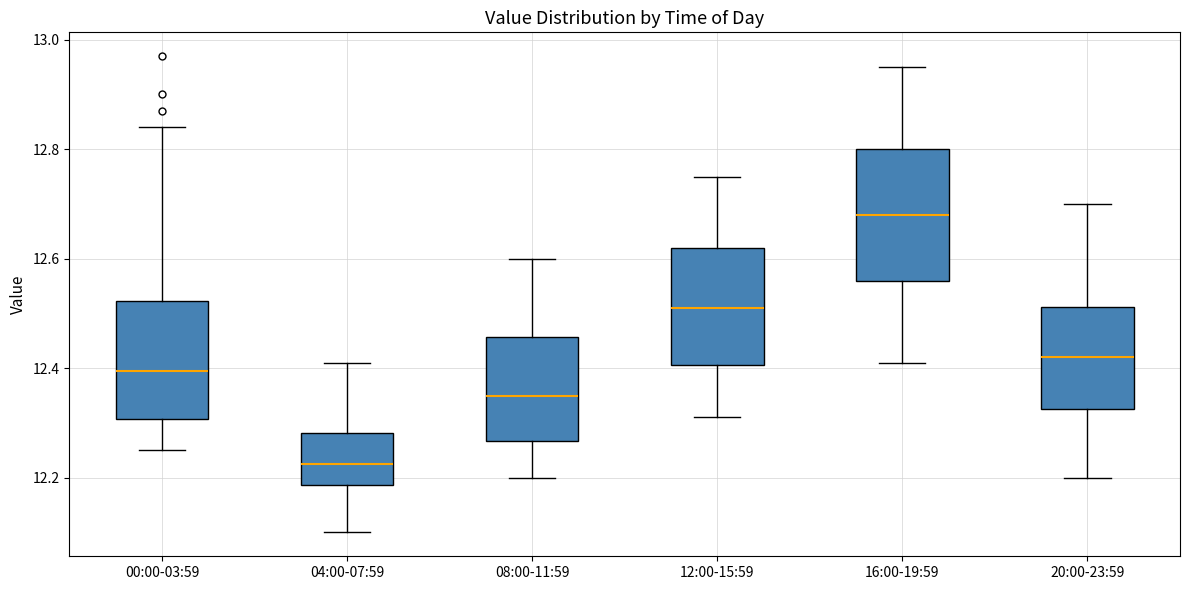

Where does the median line of the box for 08:00-11:59 sit on the y-axis? The values are not printed on the chart, so give them approximately, as read against the axis.

12.36